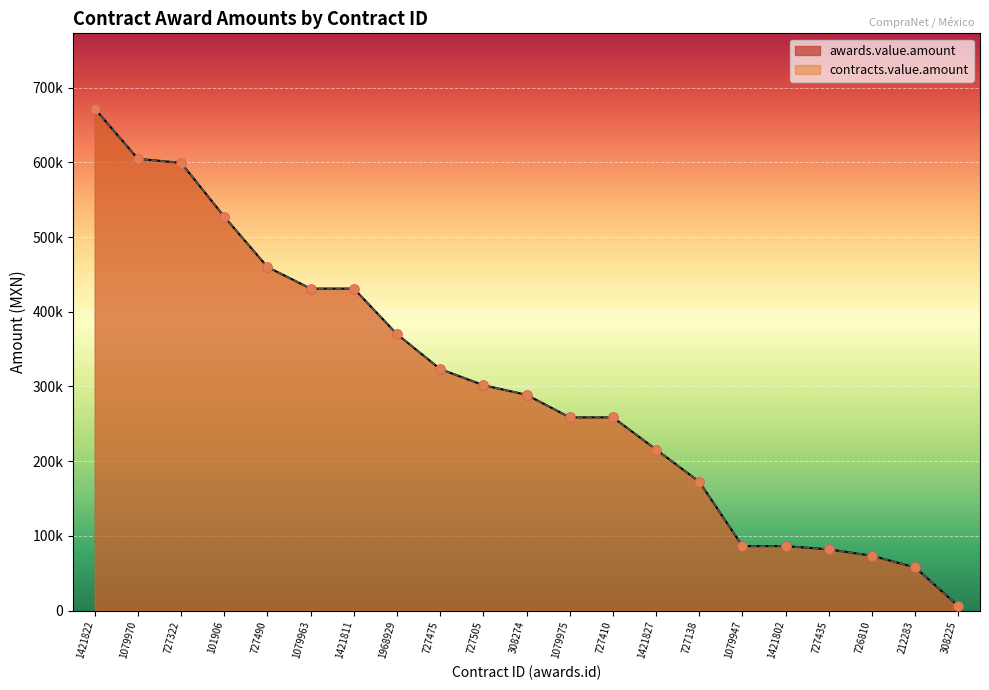

Which series has the widest spread of Y values?

awards.value.amount